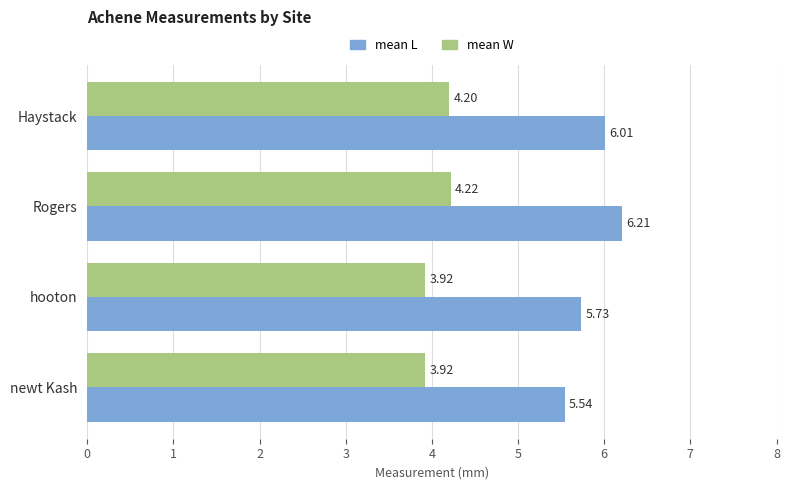

Which series changed the most between Rogers and newt Kash?

mean L